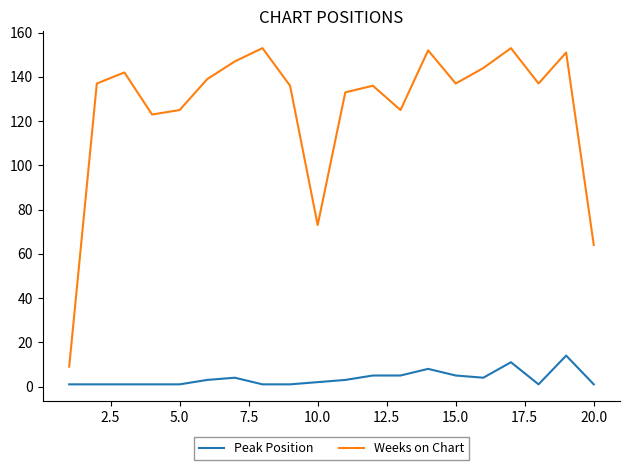

Which series has the largest total across all categories?

Weeks on Chart